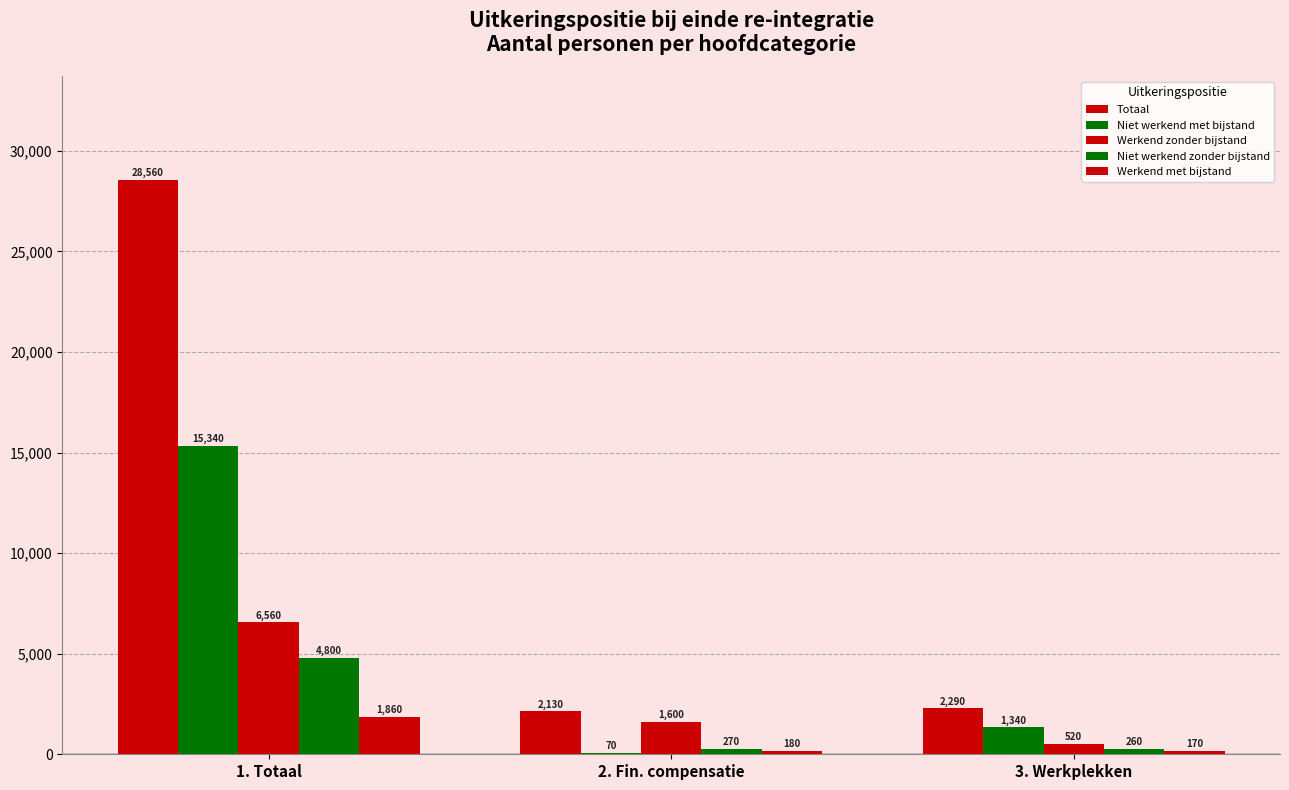

Which series has the widest spread of values?

Totaal